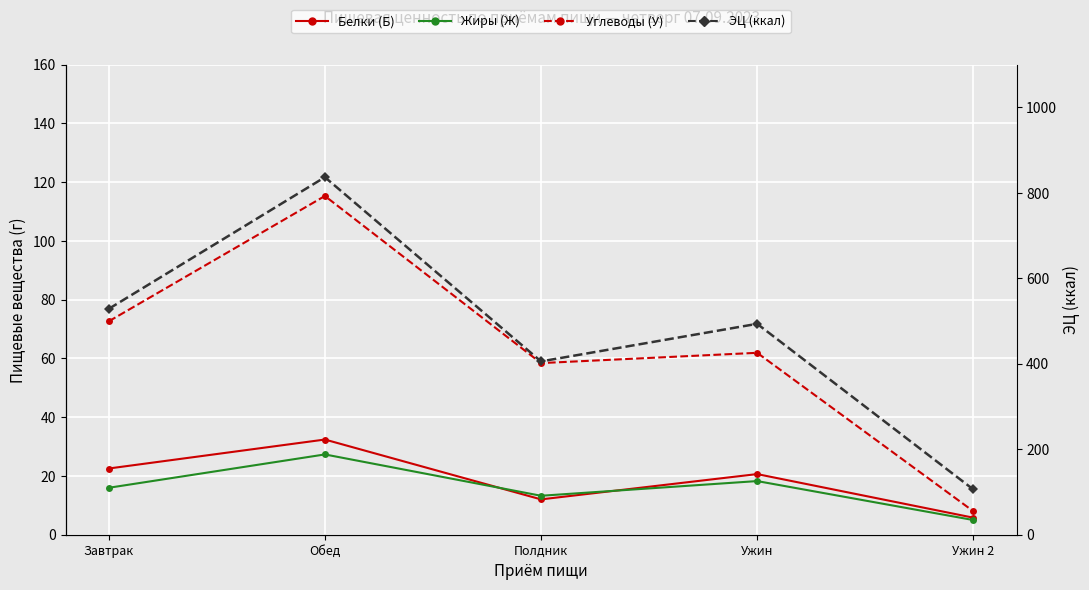

Between Ужин 2 and Обед, which is larger?

Обед